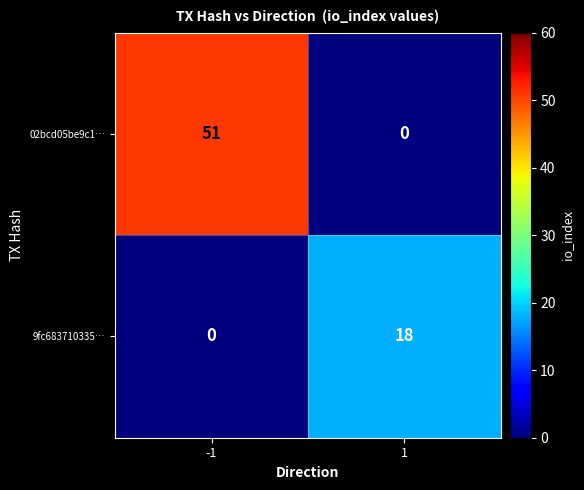

What is the total value across all series at -1?

51